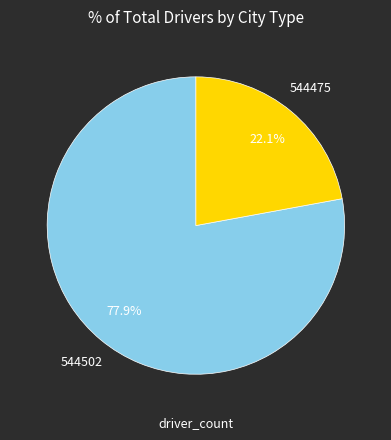

The 544502 slice represents 64% of the pie. True or false?

False